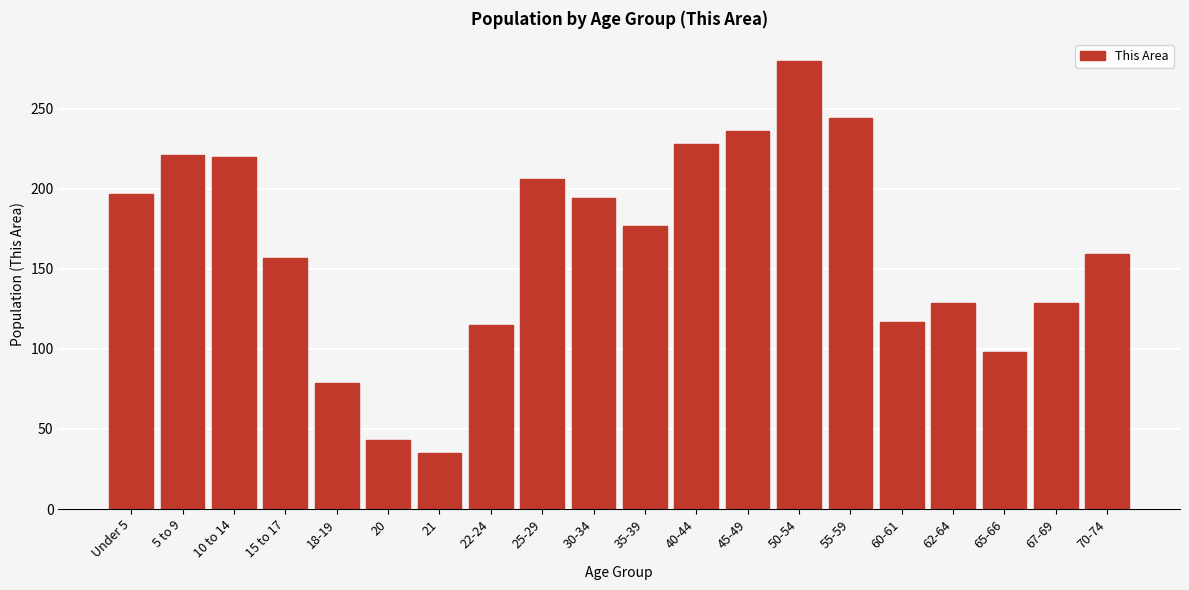

At which category does the chart reach its peak across all series?

50-54